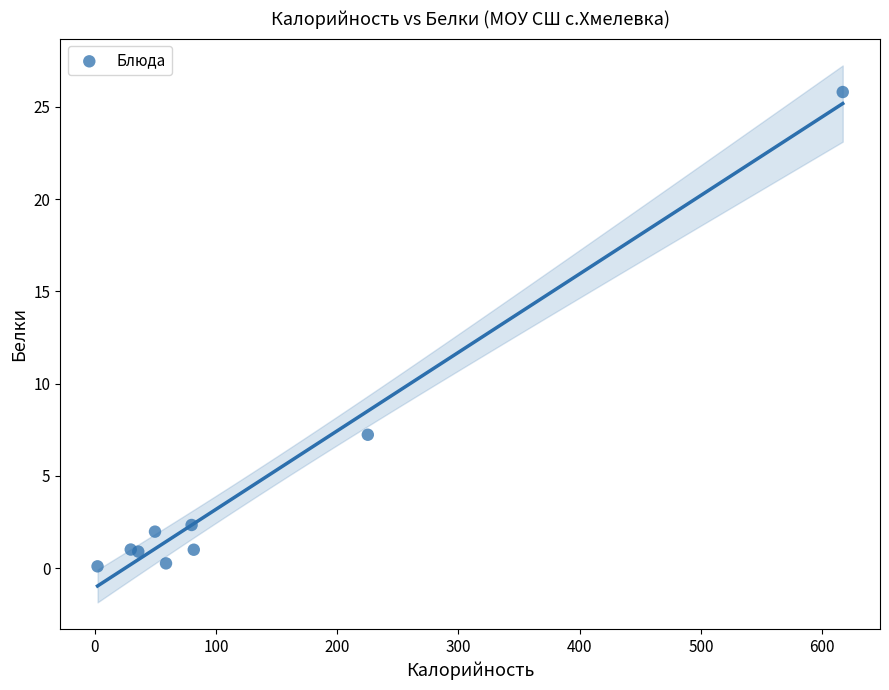

What Y value in the scatter plot is closest to 12?

7.2